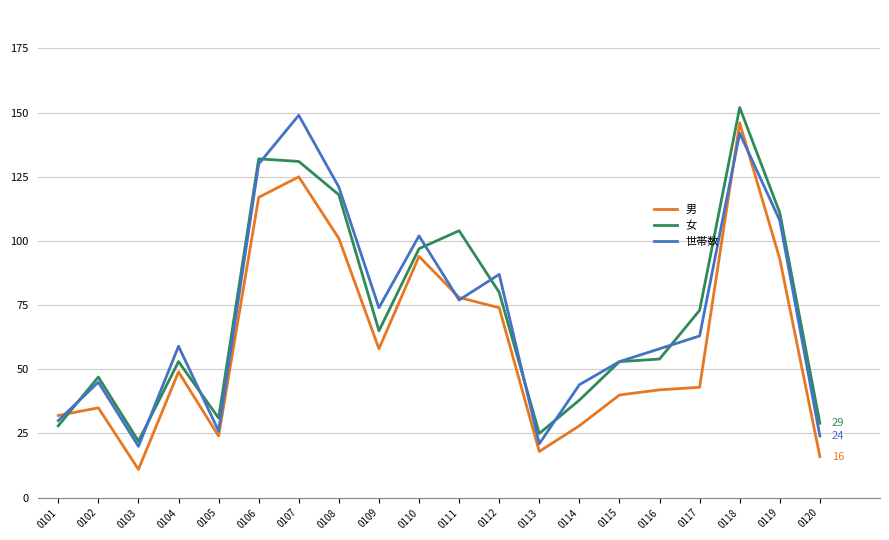

Is it true that 男 equals 101 at 0108?

True